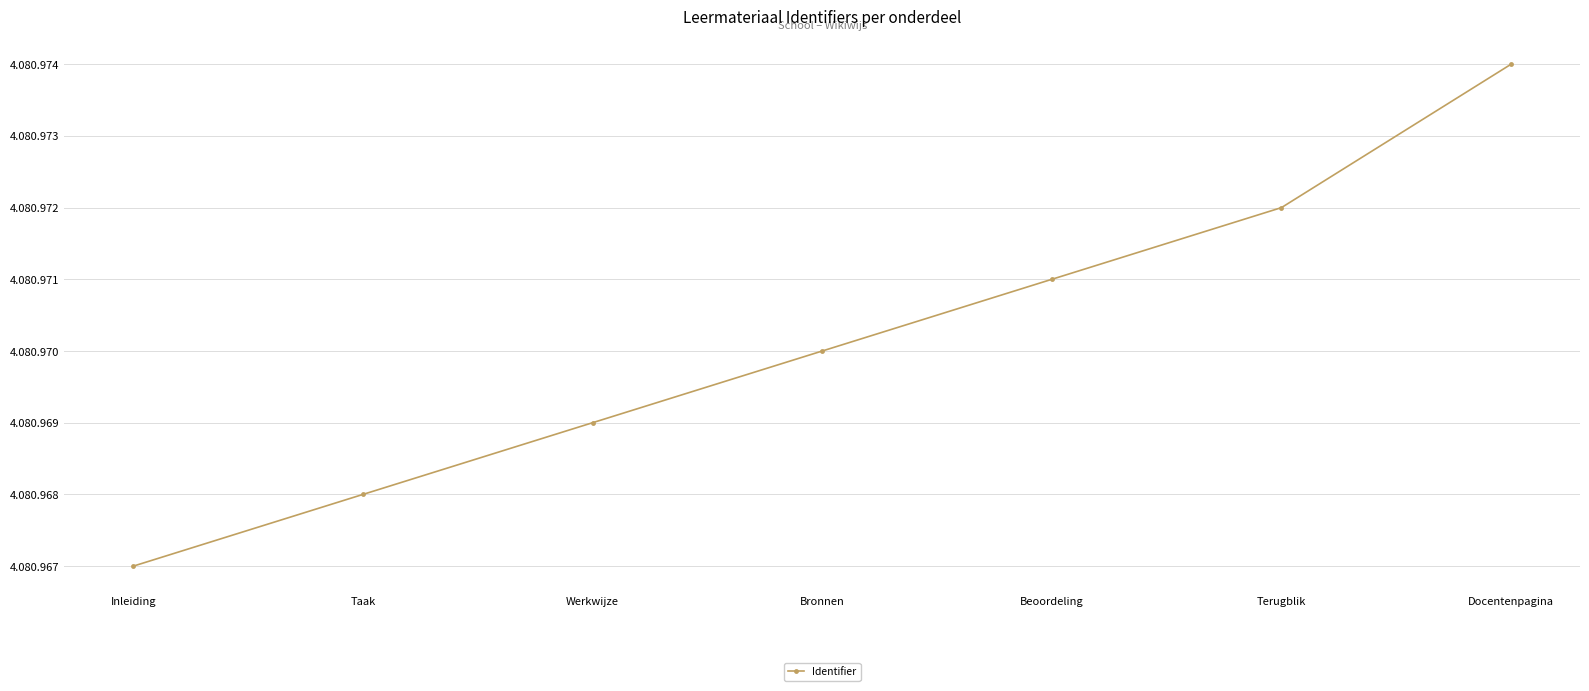

What is the smallest value displayed?

4080967